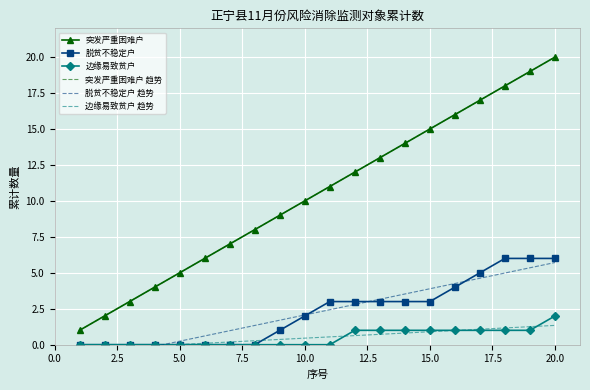

Which series has the largest total across all categories?

突发严重困难户 趋势